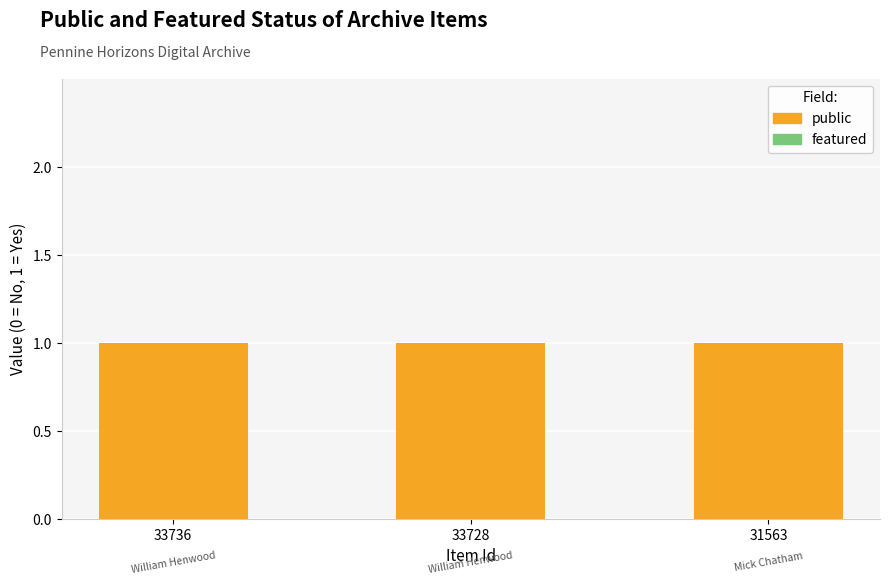

Reading left to right, transcribe all the data shown in this chart.

public: 33736=1	33728=1	31563=1
featured: 33736=0	33728=0	31563=0